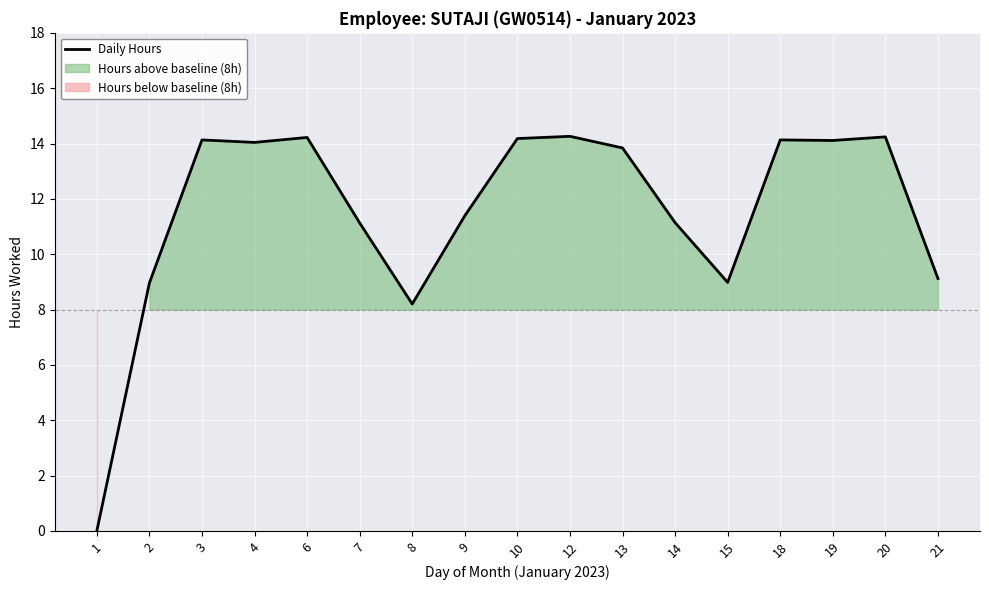

True or false: there are more than 0 points higher than both neighbors.

True